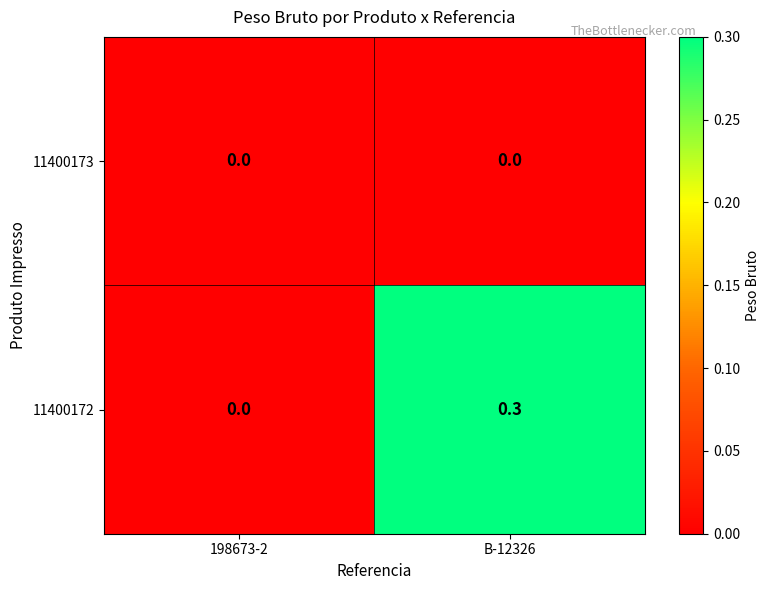

How many series are shown in this chart?

2